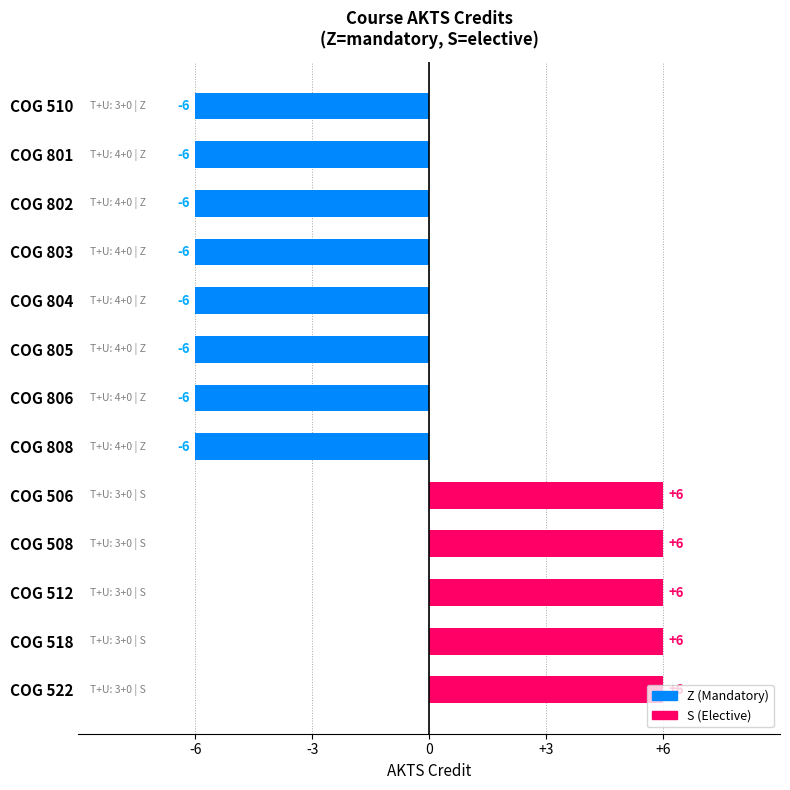

Count the values in the range -6 to 6.

13